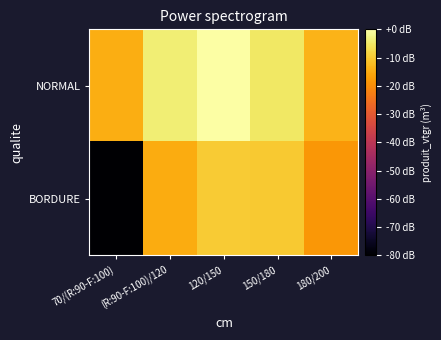

What is the total value across all series at 120/150?

-9.9